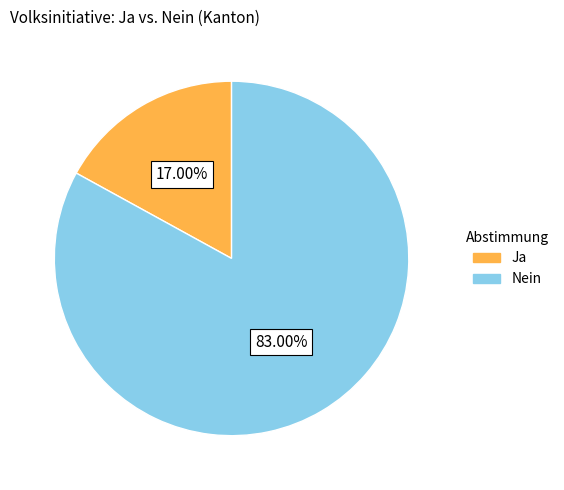

Which has a higher value, Nein or Ja?

Nein